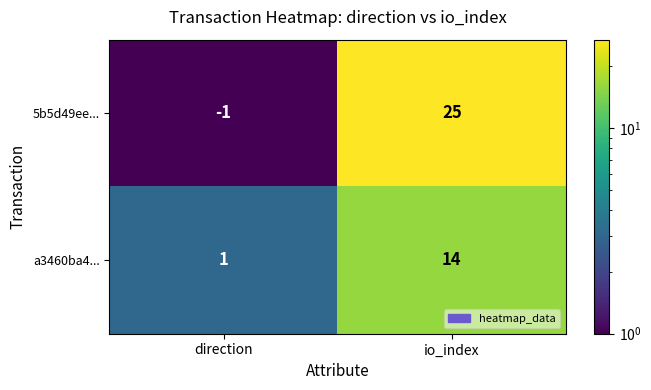

The value of a3460ba4... at io_index is 14. True or false?

True